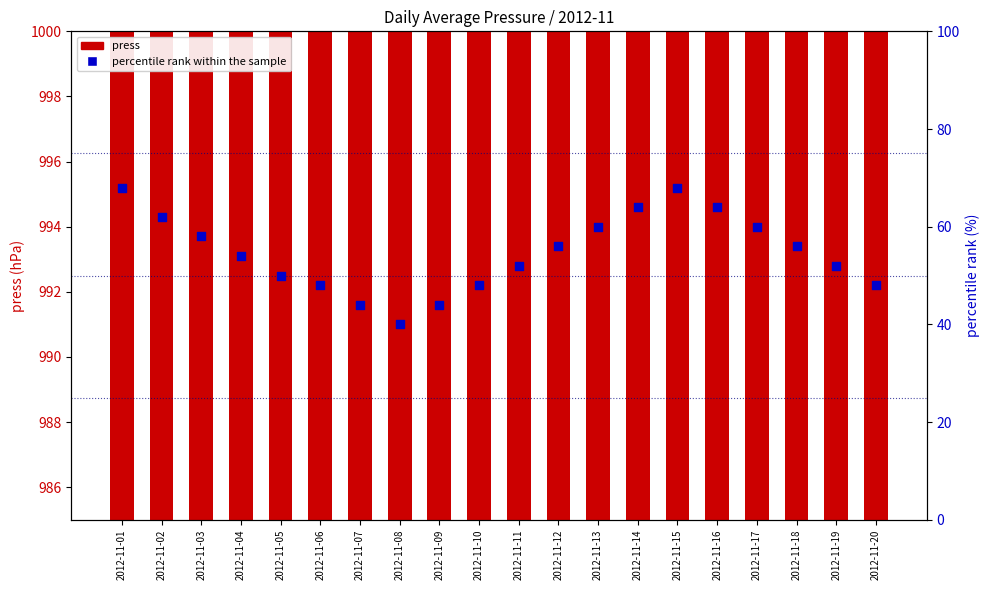

Which series reaches the maximum Y coordinate?

press